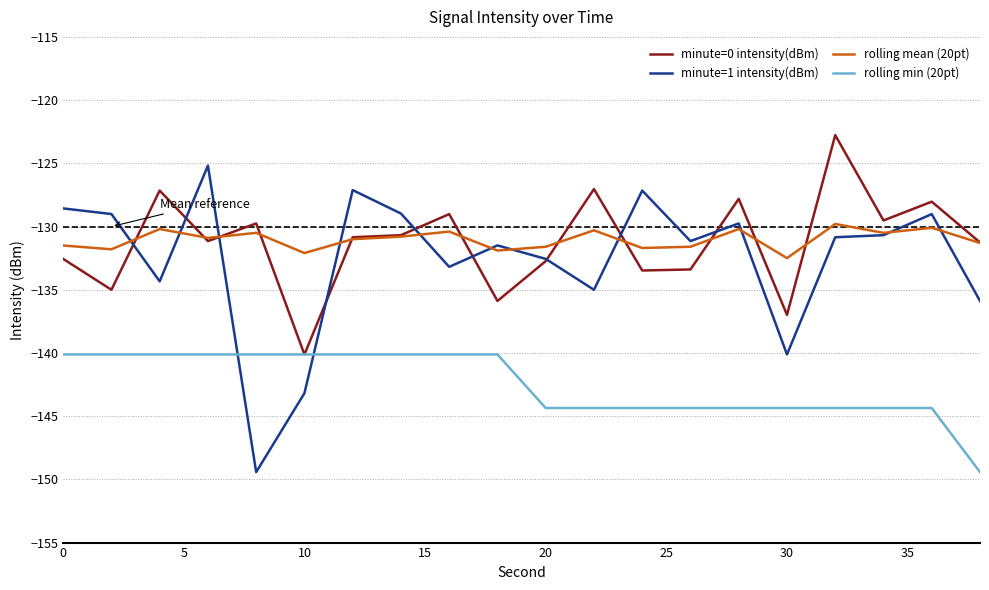

How many lines are shown in the chart?

4